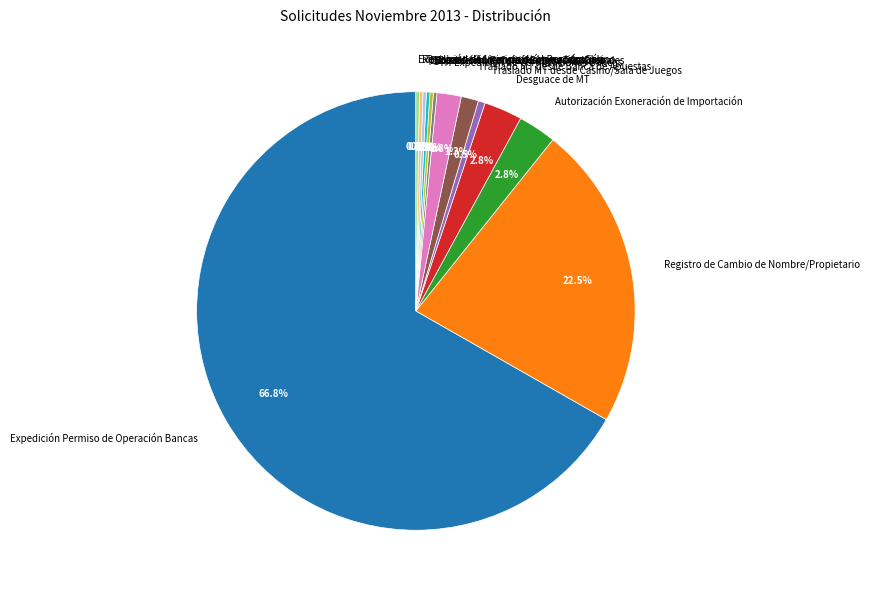

What is the largest slice in the pie chart?

Expedición Permiso de Operación Bancas